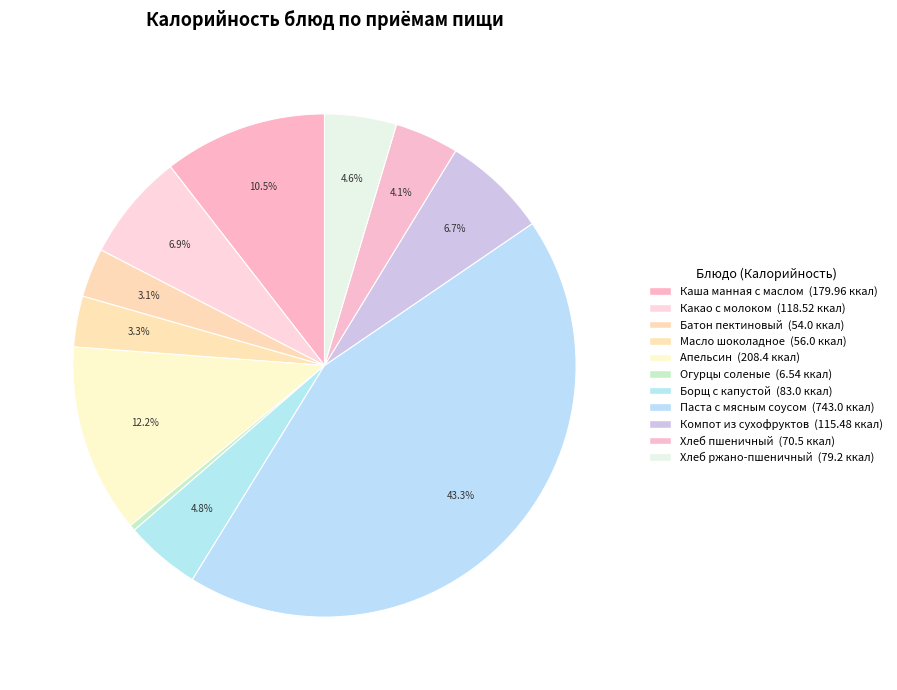

Does Хлеб ржано-пшеничный account for over 50% of the chart?

No